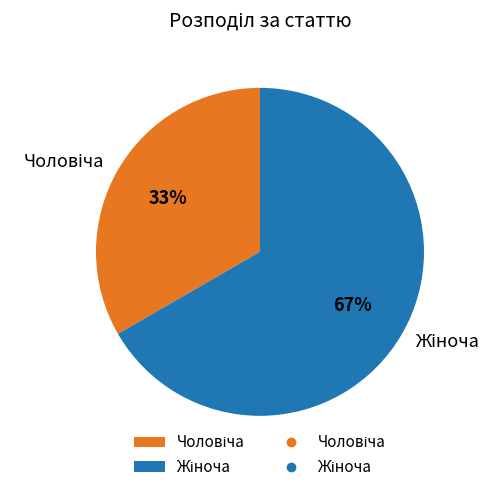

Between Жіноча and Чоловіча, which is larger?

Жіноча